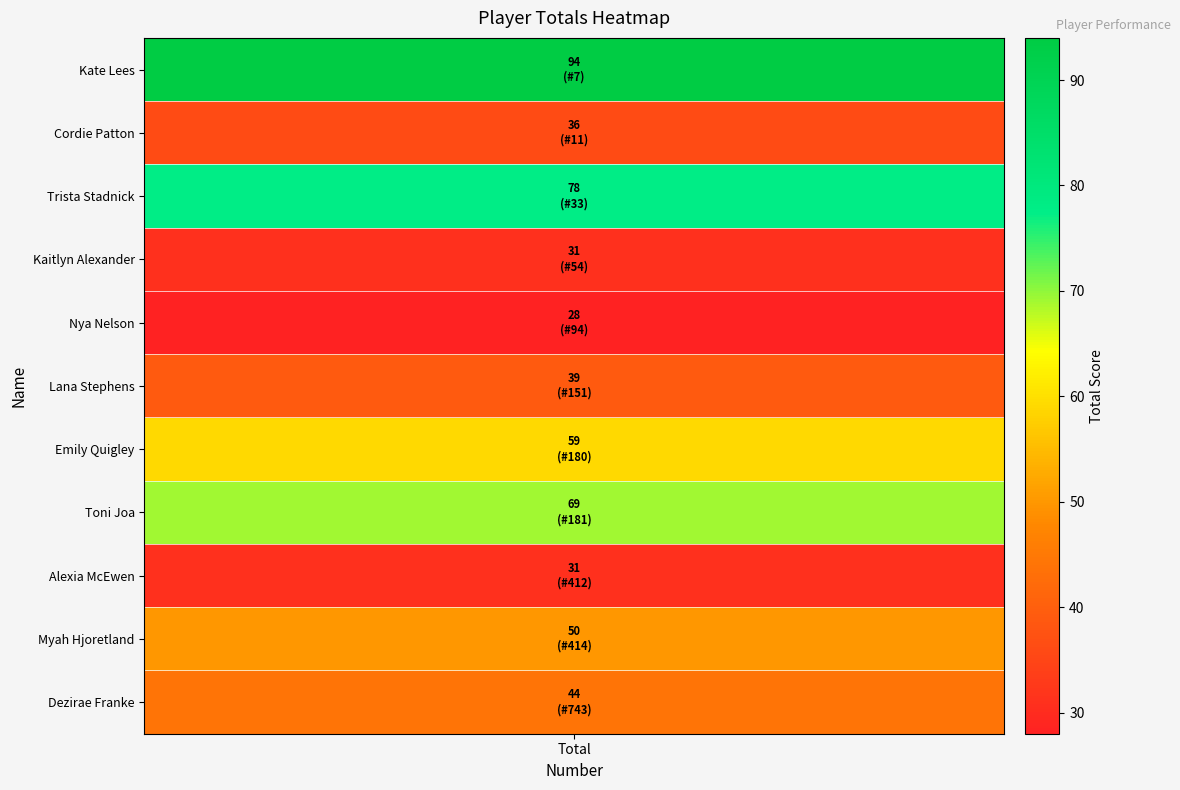

Read the value at Alexia McEwen, to the nearest 10.

30